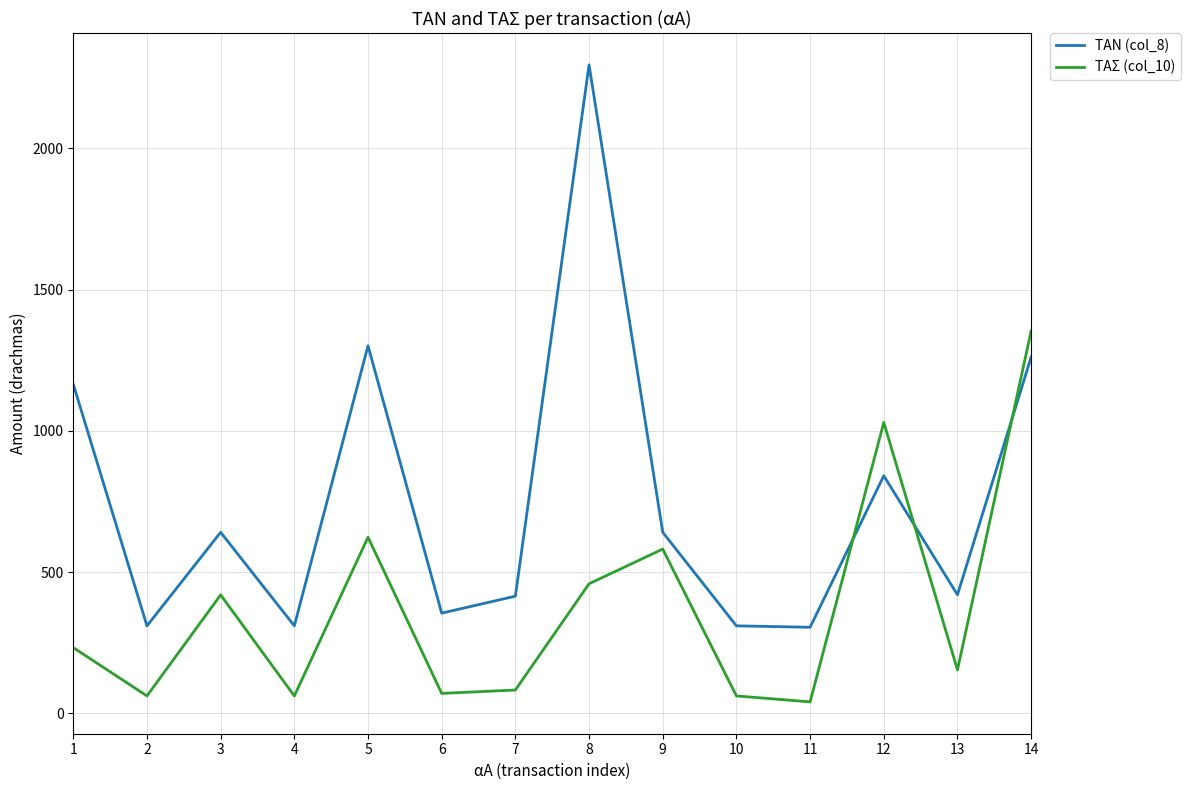

How many times do ΤΑΝ (col_8) and ΤΑΣ (col_10) cross each other?

3